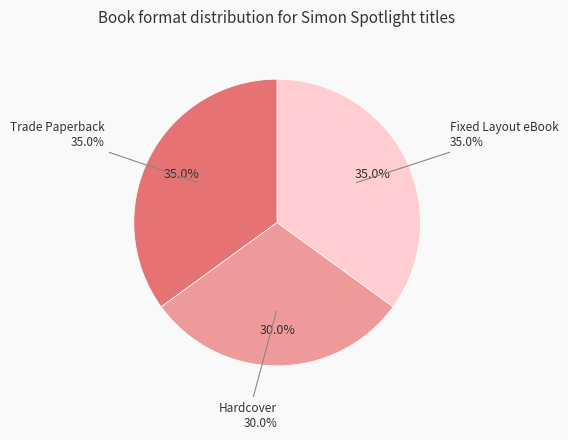

To the nearest percent, what portion does Fixed Layout eBook represent?

35%